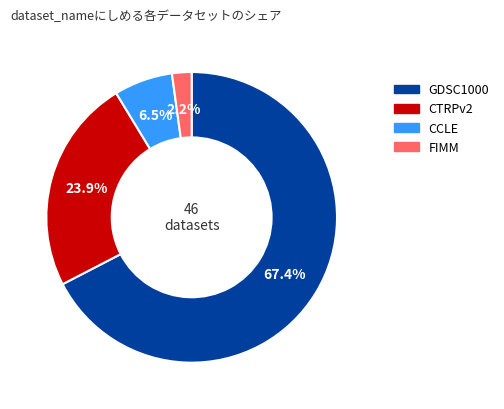

Does FIMM represent more than half of the total?

No